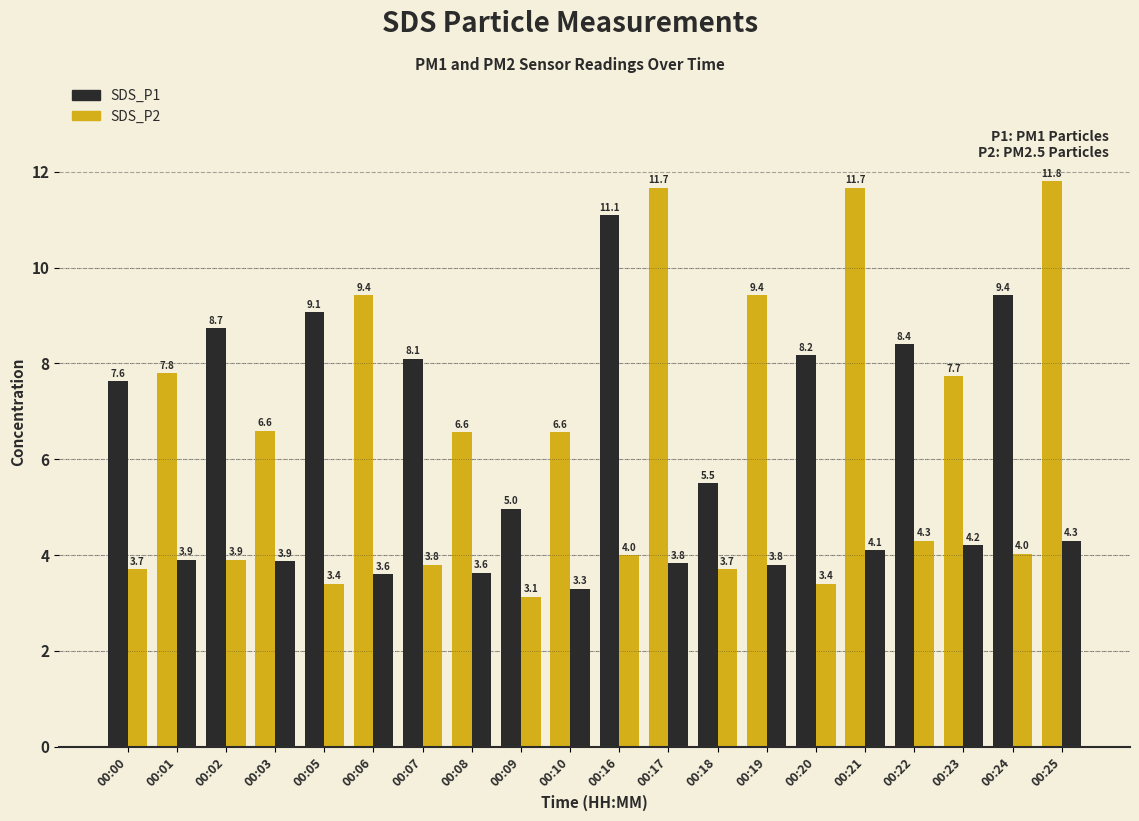

What is the lowest value of the SDS_P1 series?

5.0